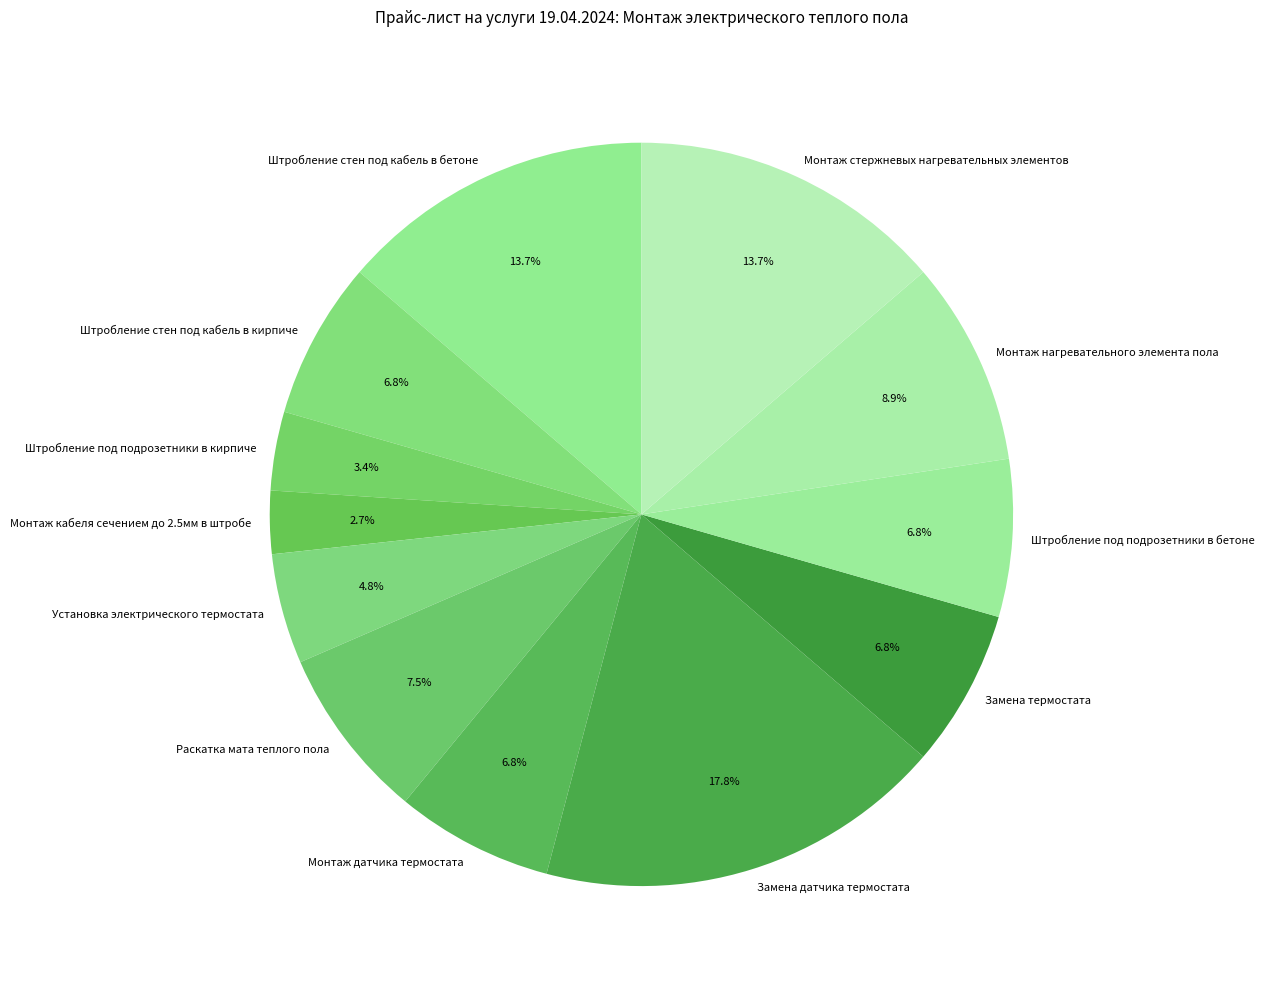

Which category has the smallest portion of the pie?

Монтаж кабеля сечением до 2.5мм в штробе